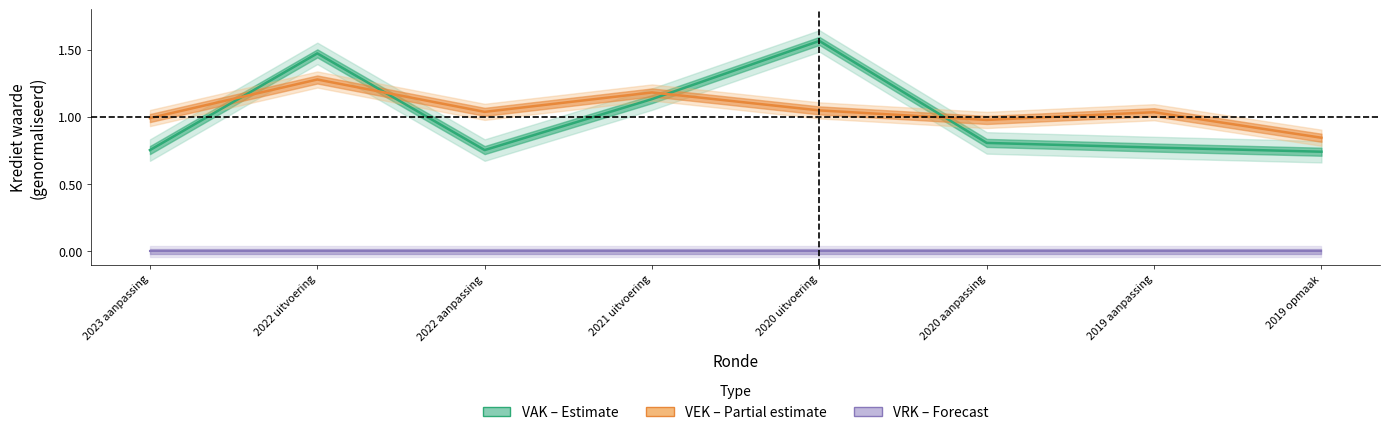

Where is VAK nearest to the value 1?

2021 uitvoering